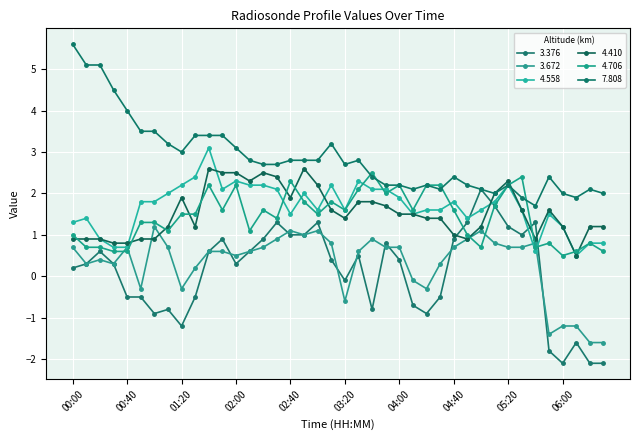

What is the sum of all 3.376 values?

3.8